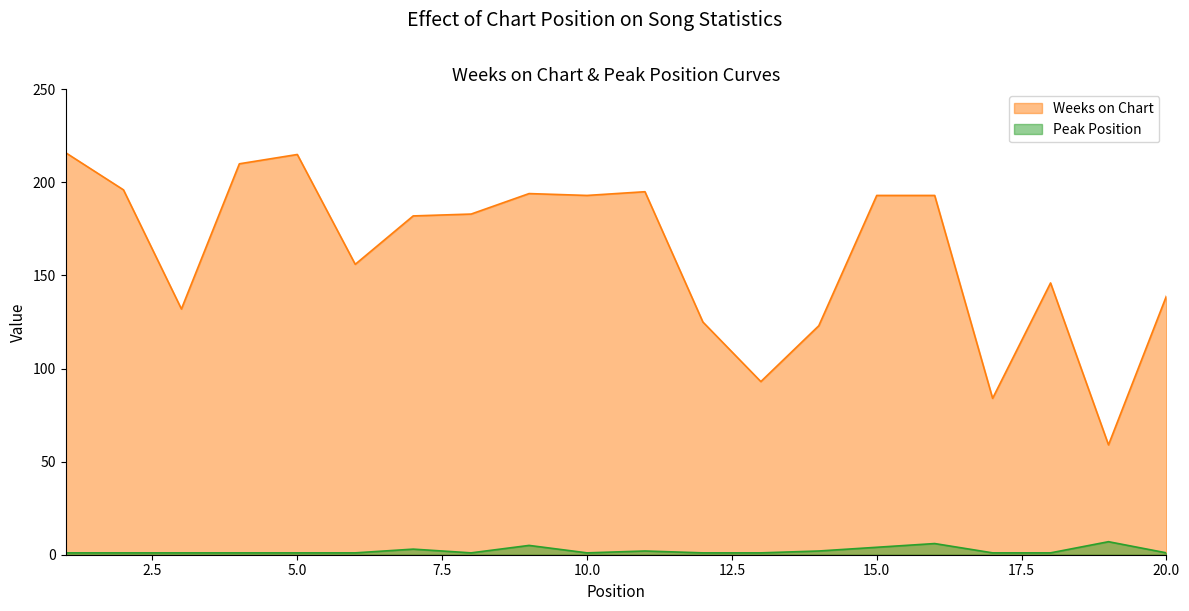

True or false: Peak Position and Weeks on Chart intersect in this chart.

False